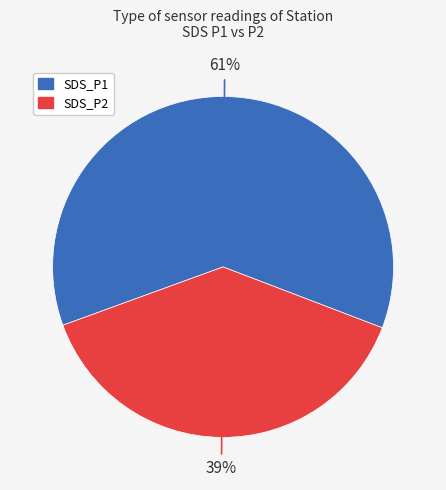

To the nearest percent, what percentage of the pie is SDS_P1?

62%